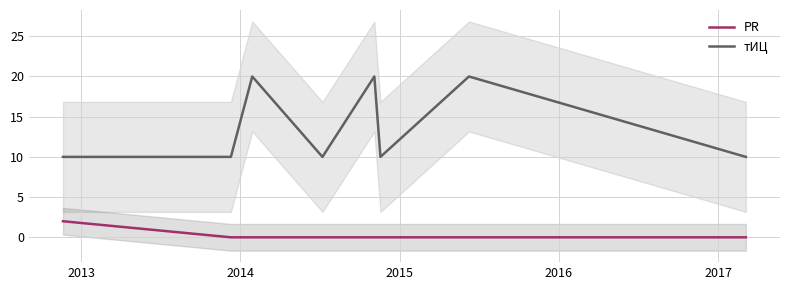

List the series in order of their peak value, lowest first.

PR, тИЦ